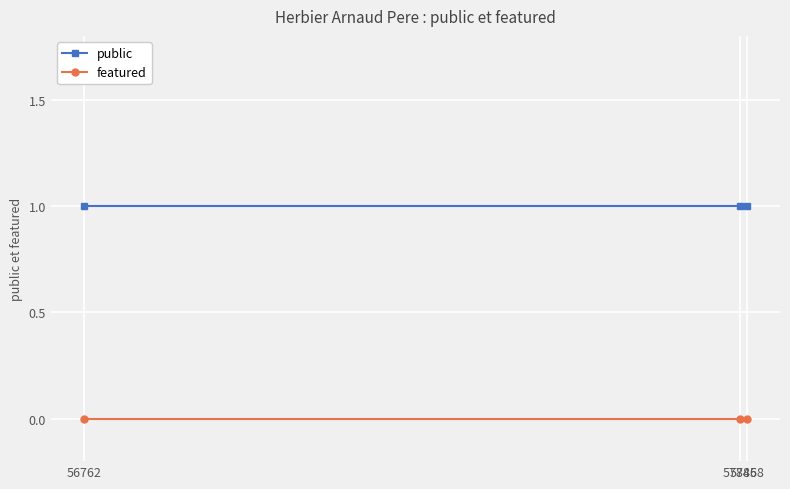

Which series has the largest total across all categories?

public